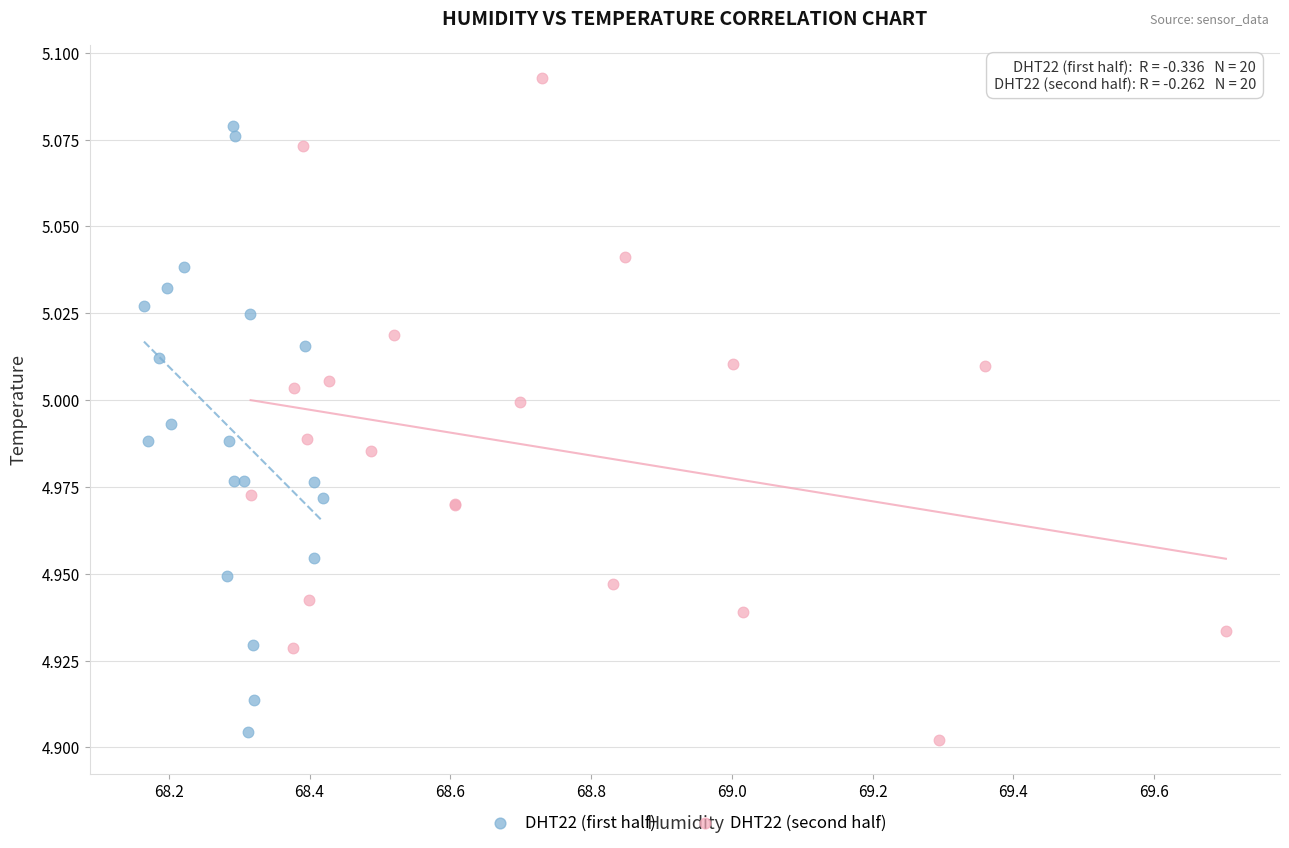

Which series has the widest spread of Y values?

DHT22 (second half)